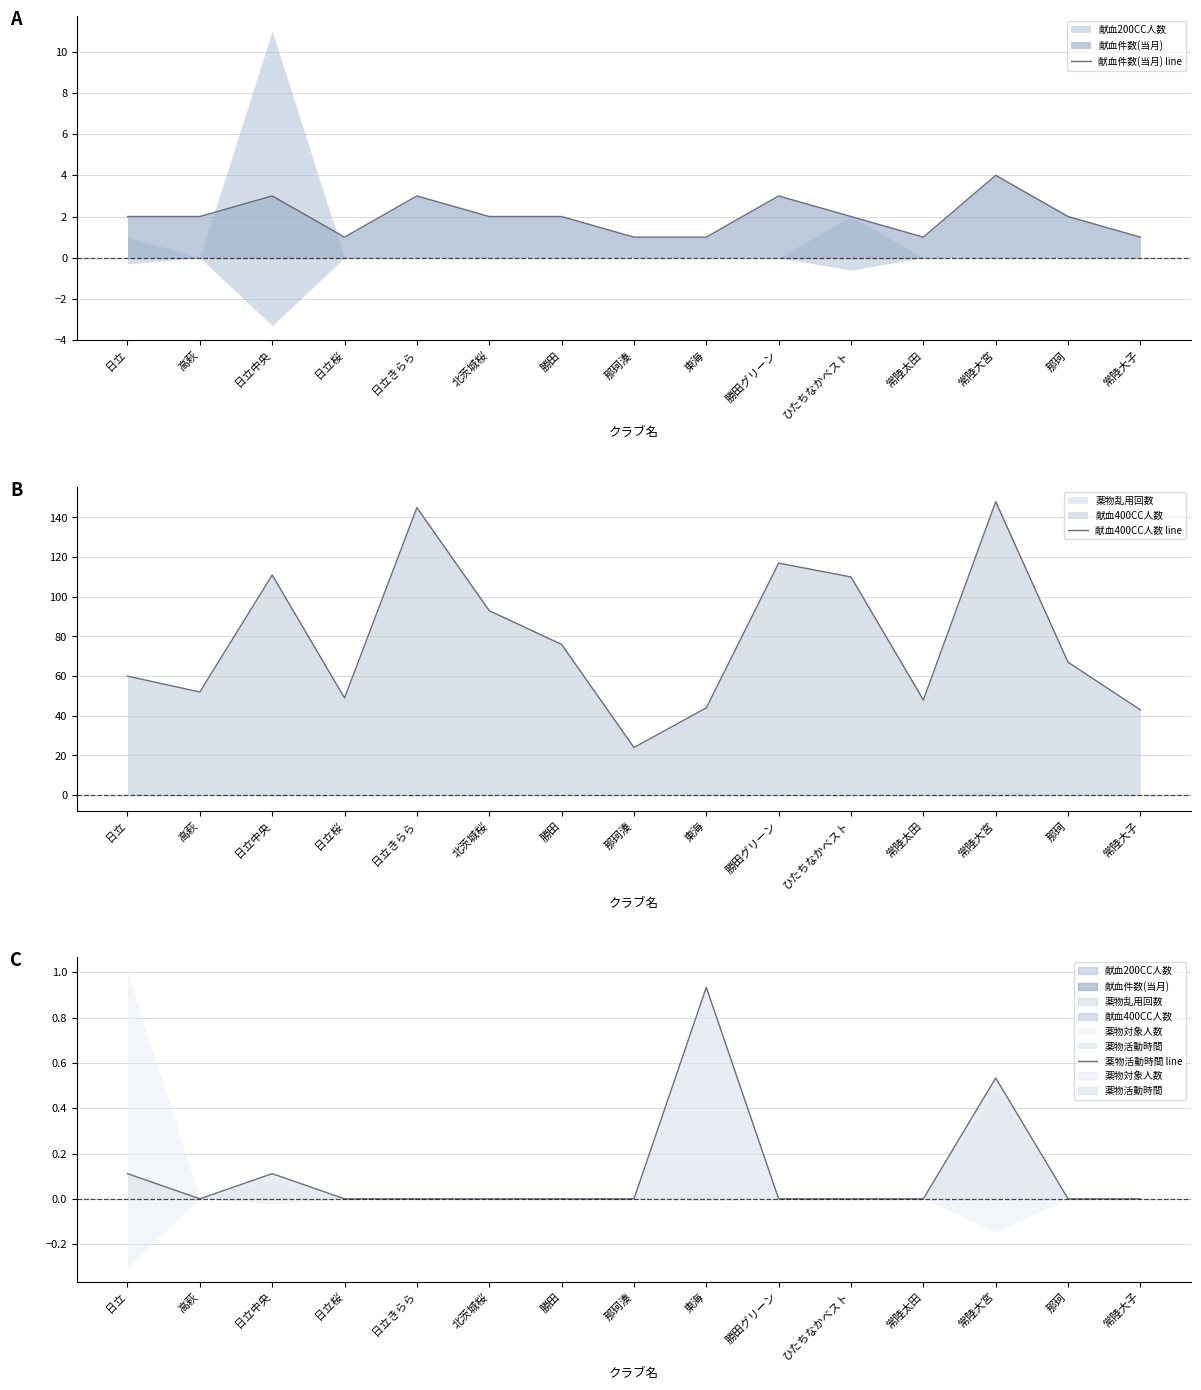

How many interior local valleys does the 献血400CC人数 line series have?

4